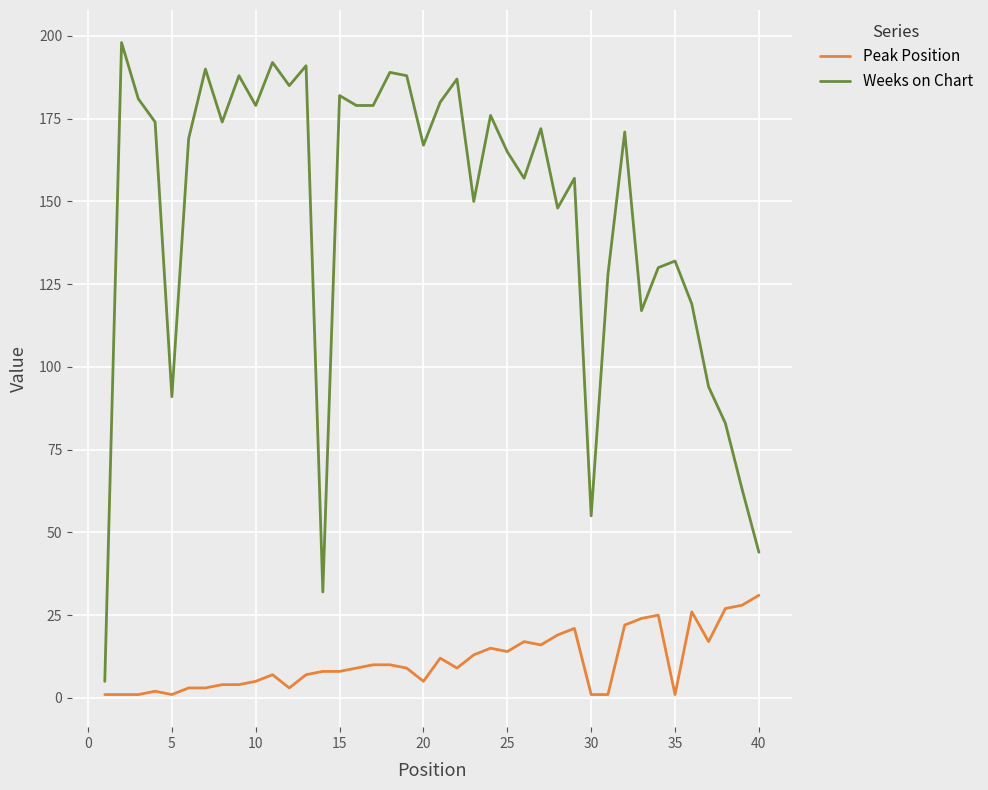

What is the greatest value displayed?

198